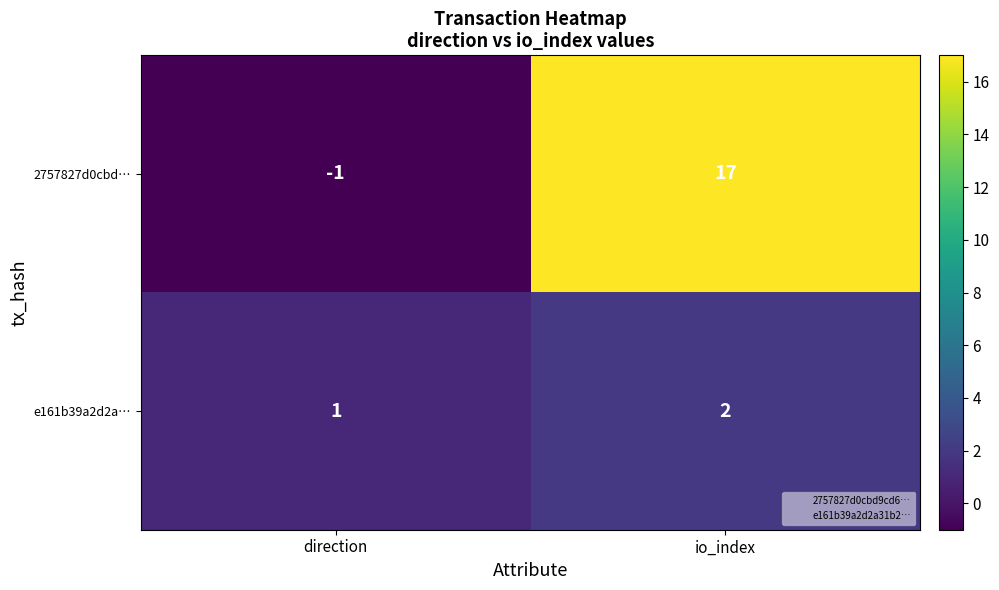

Rank the series at io_index from lowest to highest value.

e161b39a2d2a…, 2757827d0cbd…